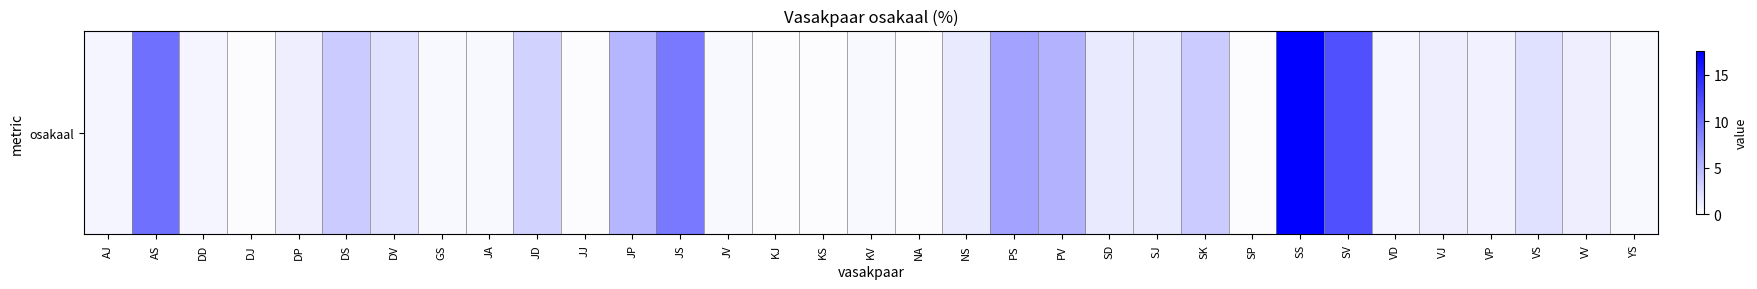

Which has a higher value, SP or KJ?

SP